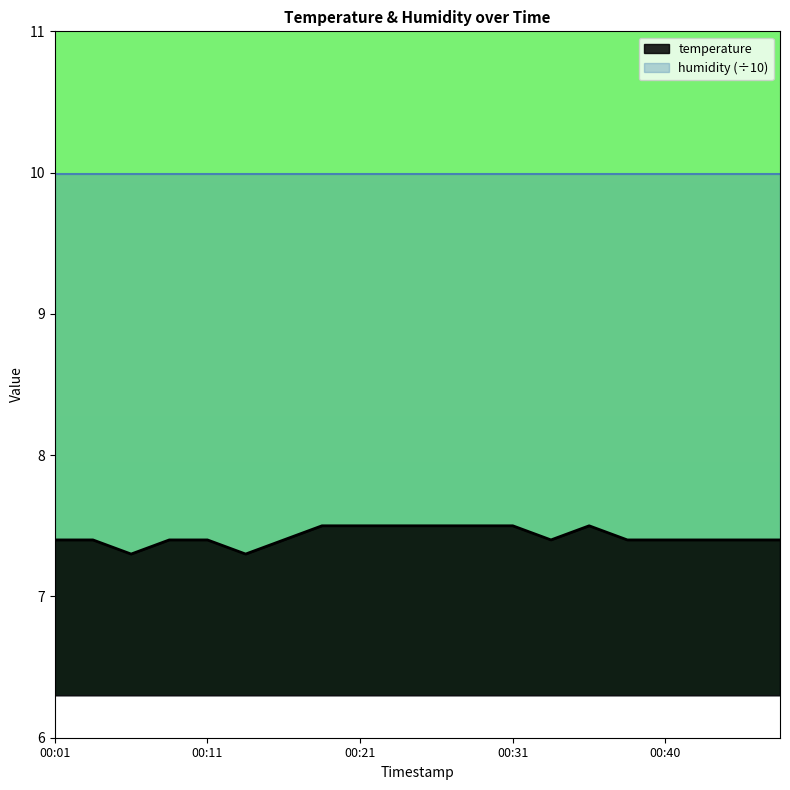

Which series has the largest total across all categories?

humidity (÷10)